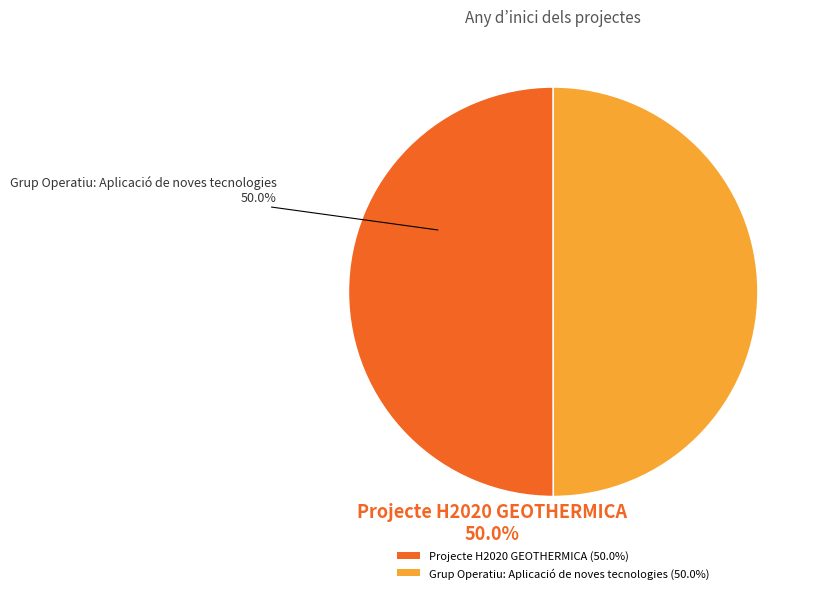

What is the ratio of the value at Projecte H2020 GEOTHERMICA (50.0%) to the value at Grup Operatiu: Aplicació de noves tecnologies (50.0%)?

1.0